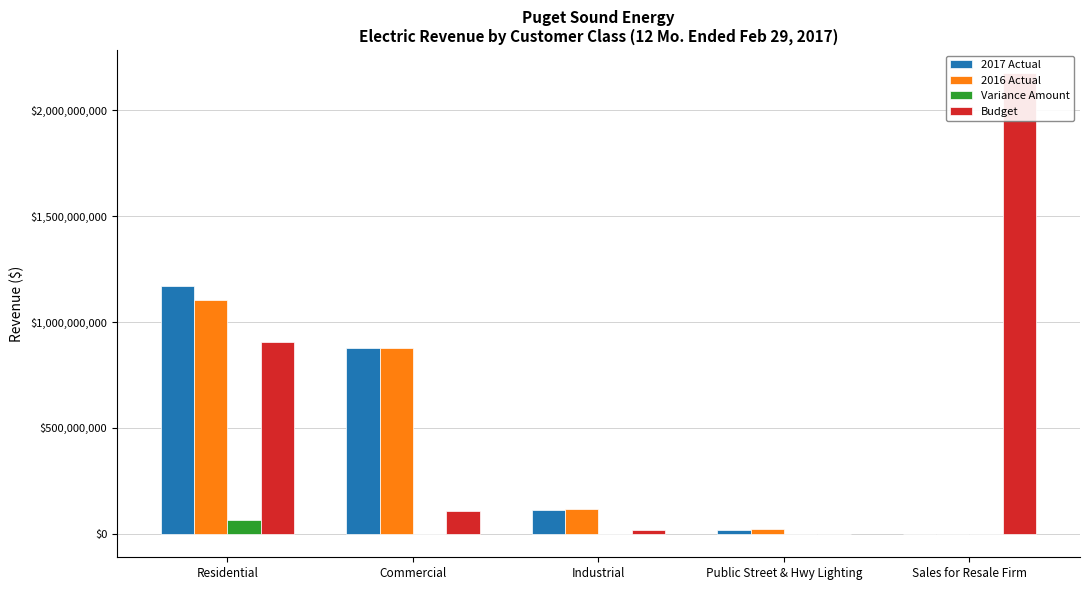

At which label does Variance Amount first exceed -184712?

Residential